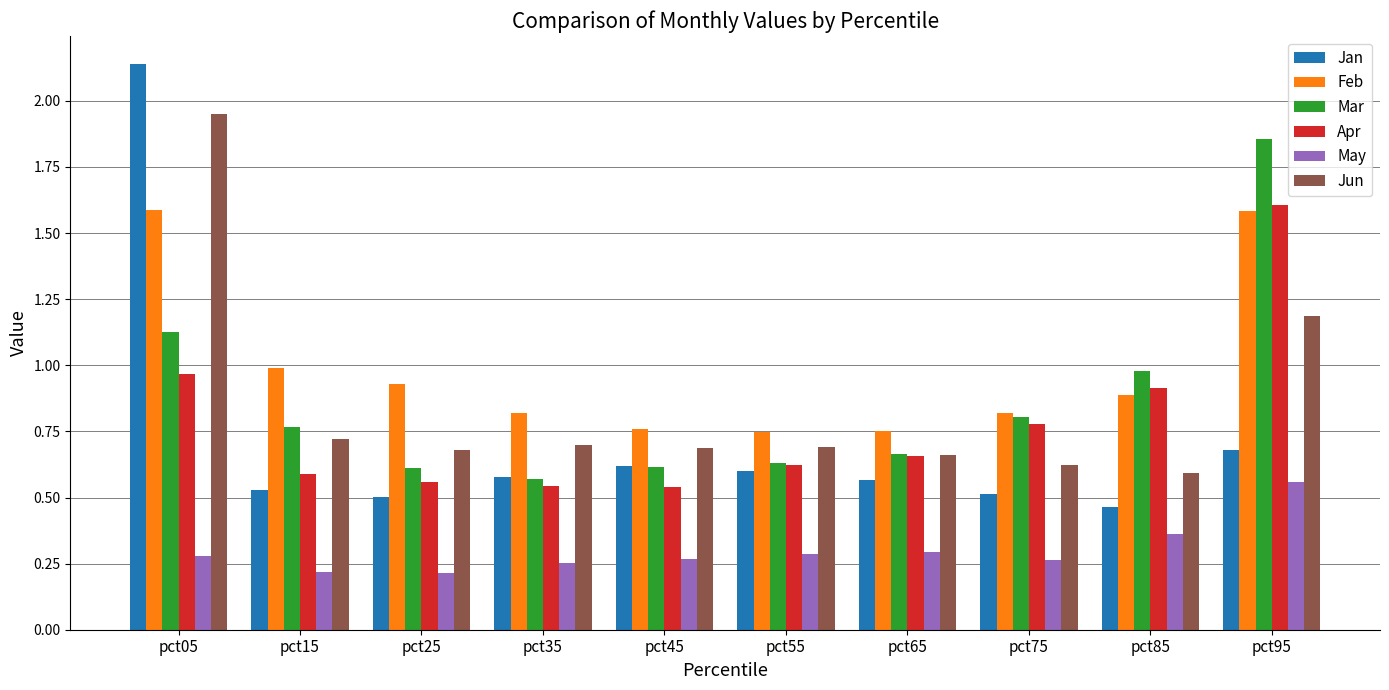

Are the bars grouped side by side (vs. stacked)?

Yes